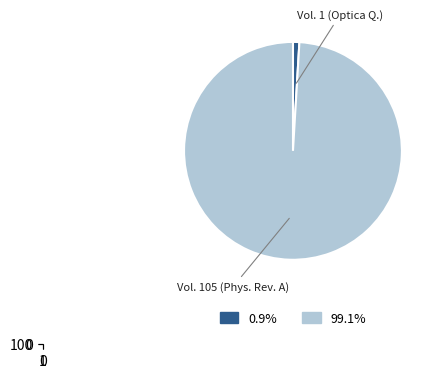

To the nearest percent, what is the difference between the Excitation of 87Rb Rydberg atoms to nS and Repulsive Casimir-Polder potentials of slice percentages?

98%